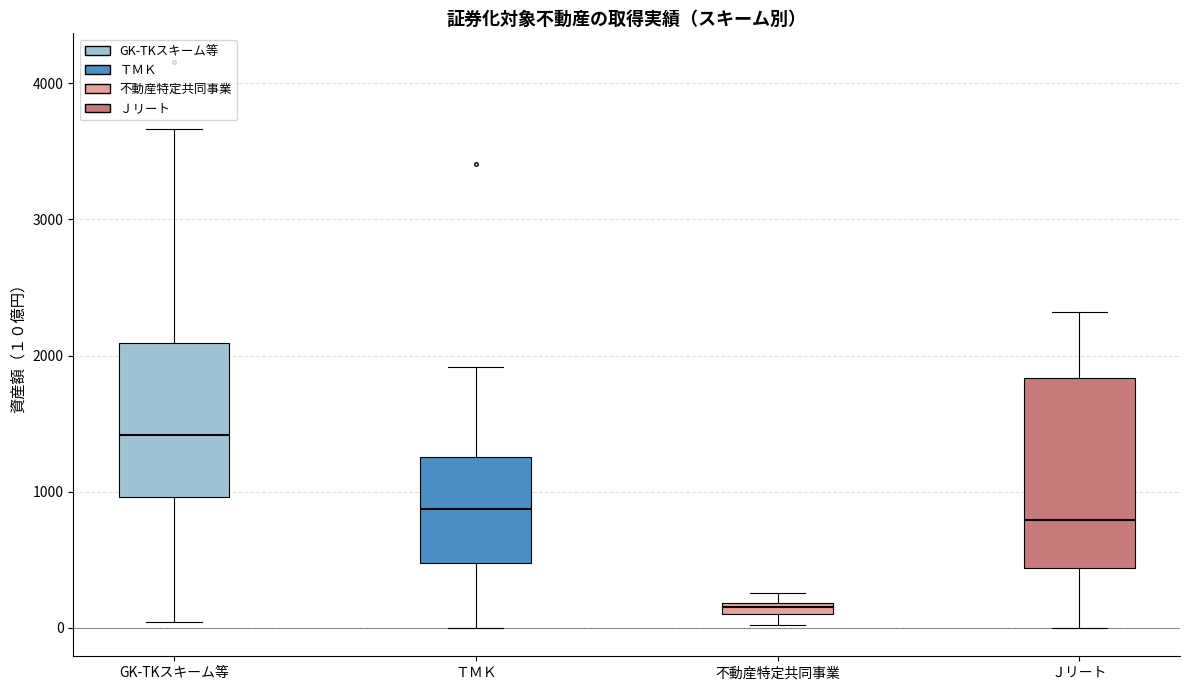

Where does the upper whisker of the box for ＴＭＫ end on the y-axis? The values are not printed on the chart, so give them approximately, as read against the axis.

1900